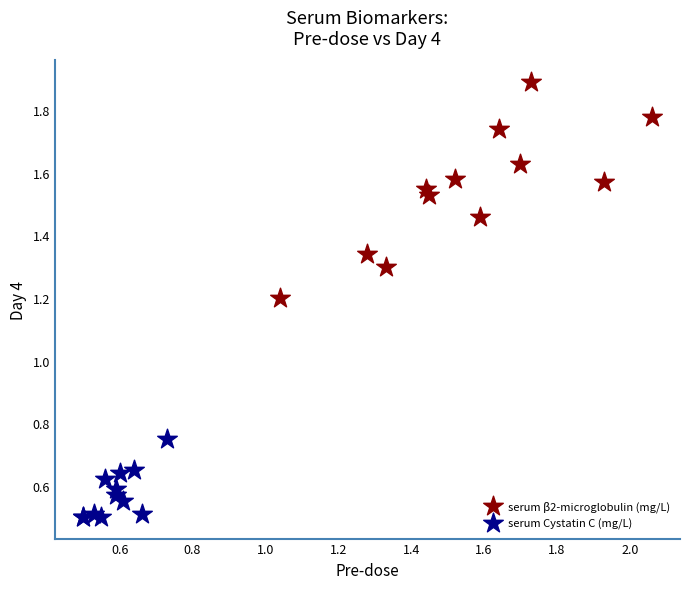

Which series reaches the minimum Y coordinate?

serum Cystatin C (mg/L)